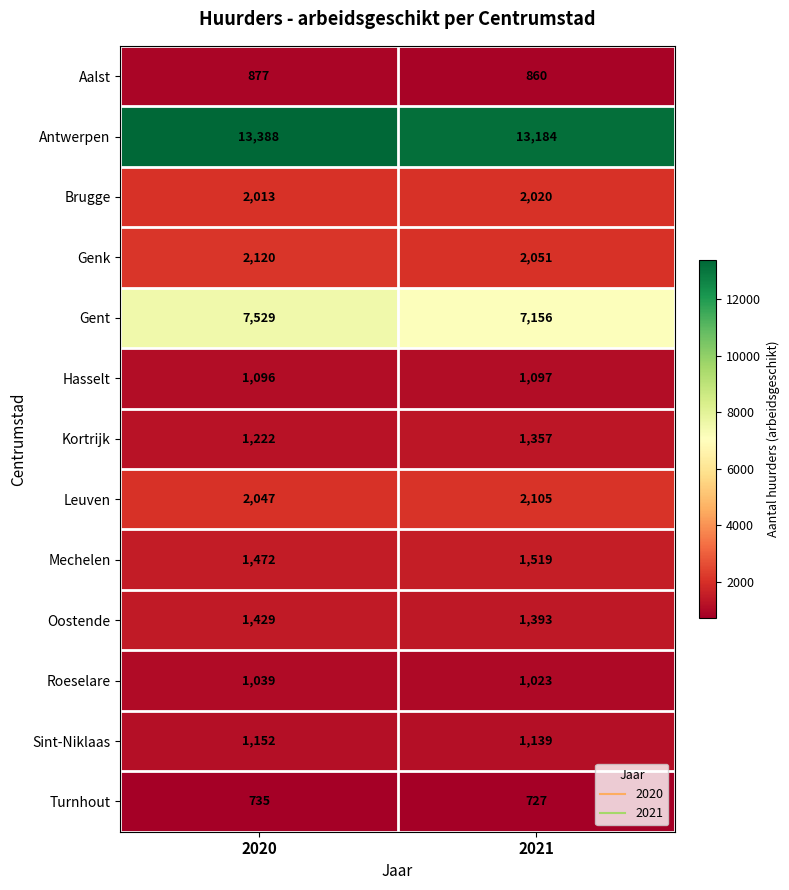

True or false: Leuven has a value of 3410 at 2020.

False